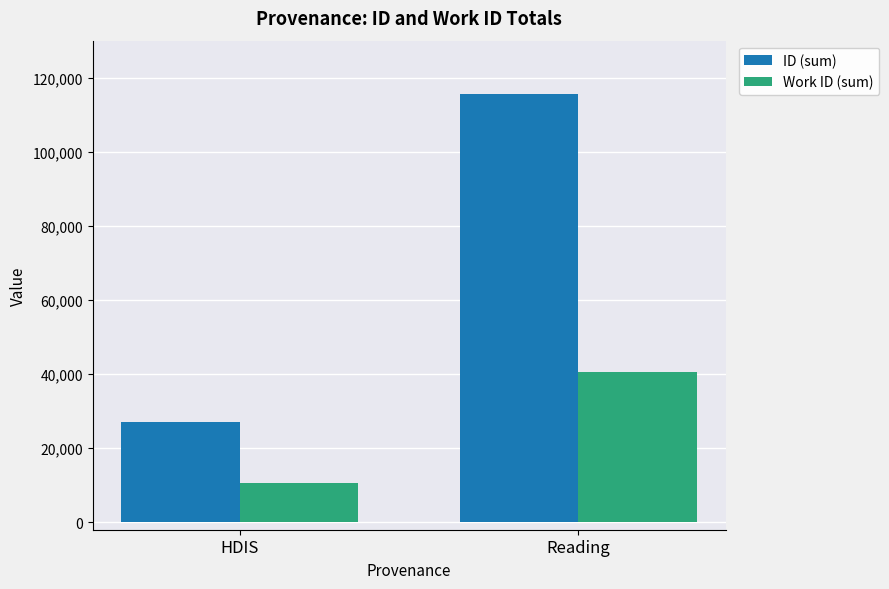

What is the difference between the ID (sum) values at HDIS and Reading?

88409